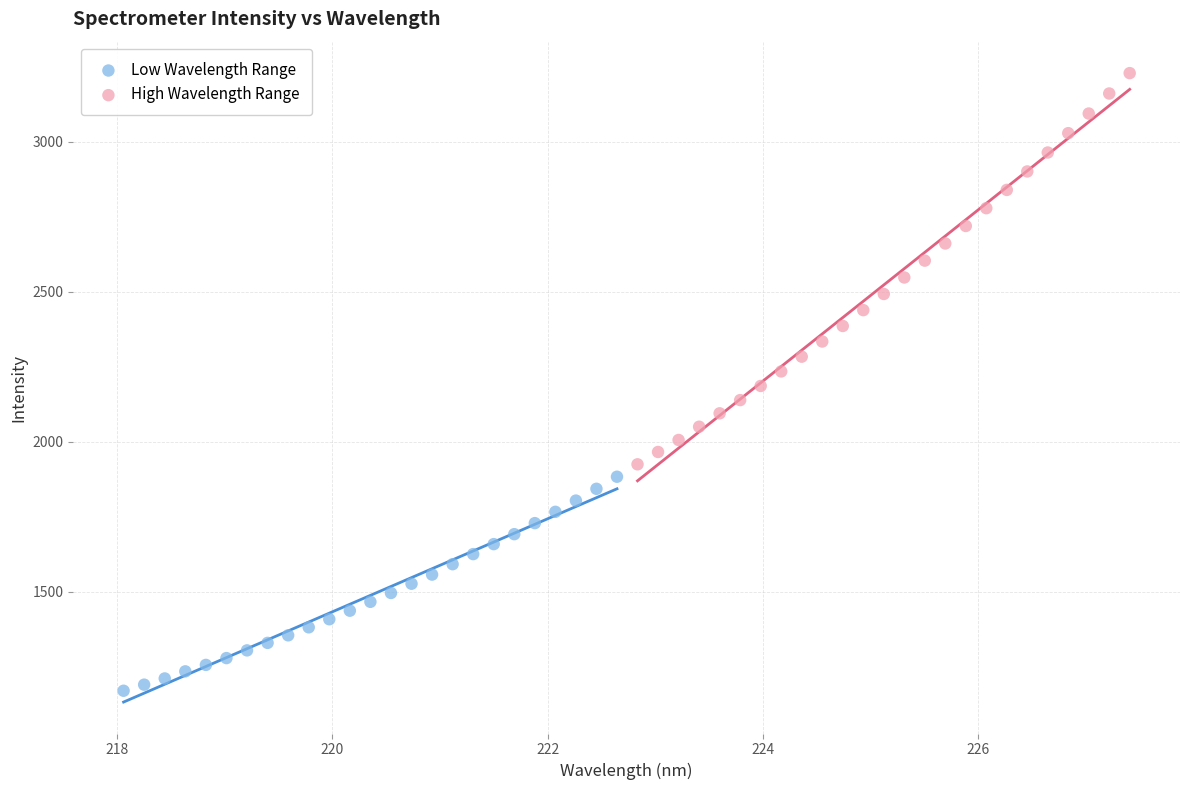

Which series has the widest spread of Y values?

High Wavelength Range